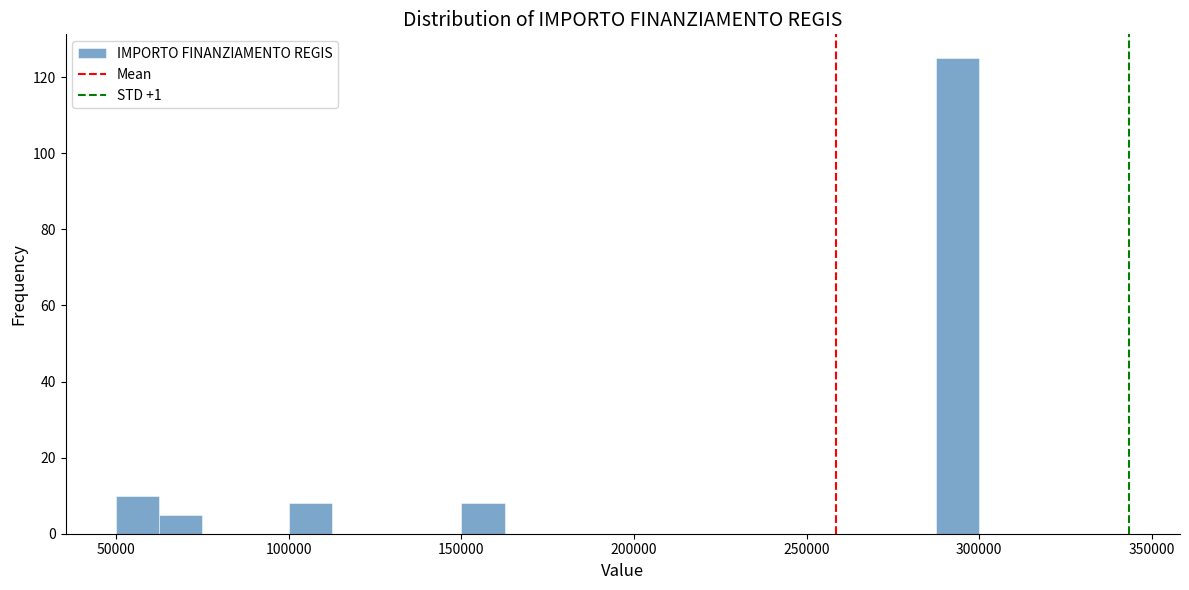

Around what value on the x-axis is the tallest bar? Give the approximate position of its centre, as read against the axis.

295000